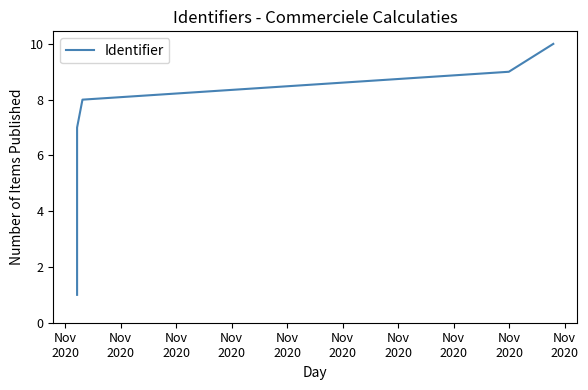

What is the value of the 10th point from the left?

1